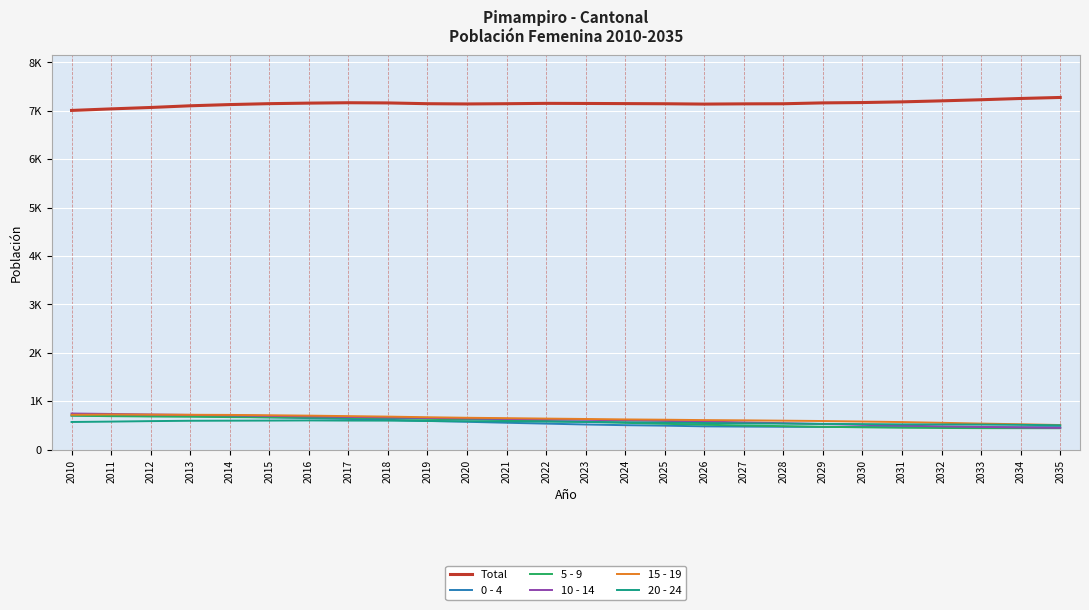

What are all the series names shown in the legend?

Total, 0 - 4, 5 - 9, 10 - 14, 15 - 19, 20 - 24